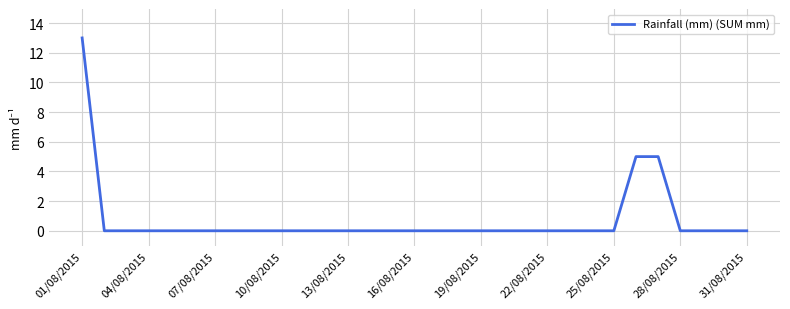

What is the difference between the maximum and minimum values?

13